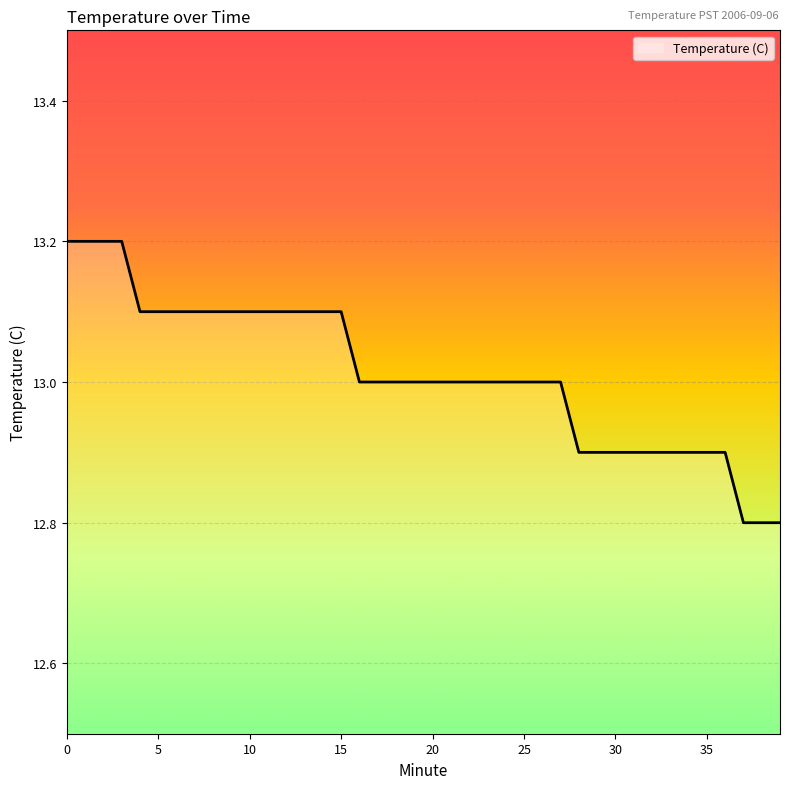

What is the difference between the maximum and minimum values?

0.4